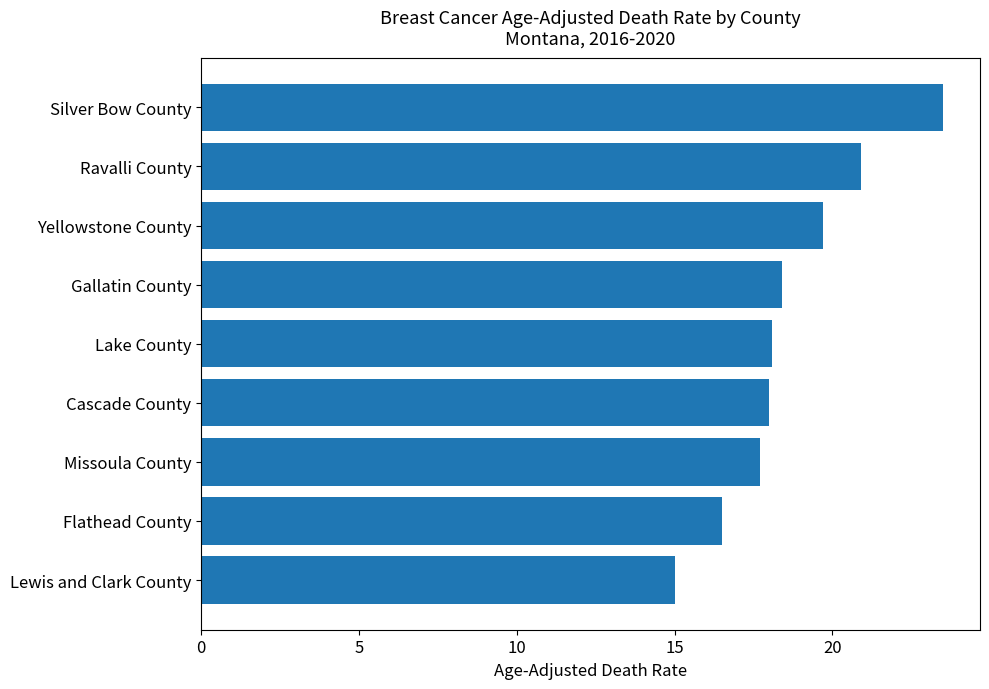

The value at Gallatin County is 32.1. True or false?

False